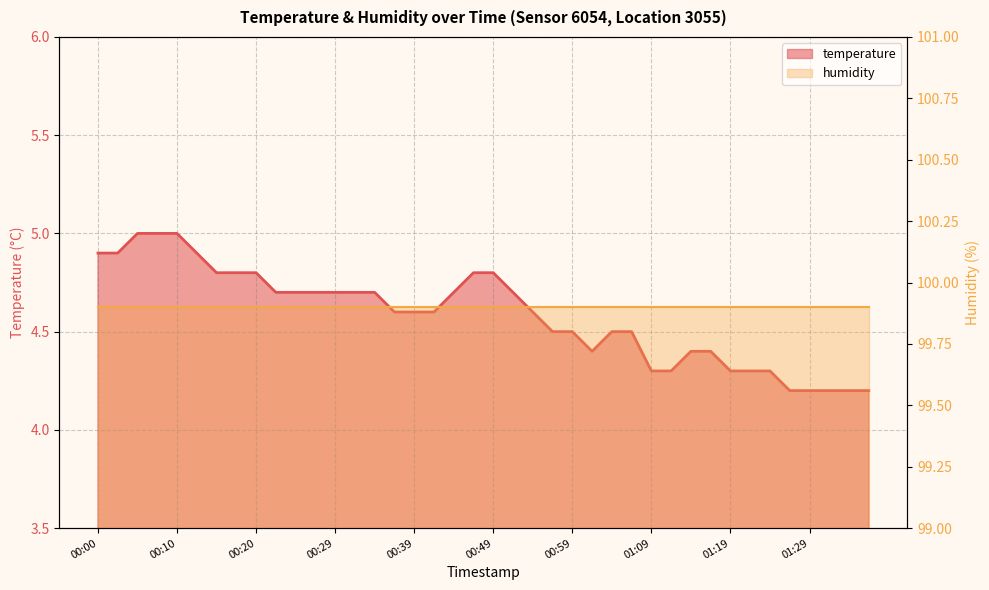

What position from the left is 01:24?

35